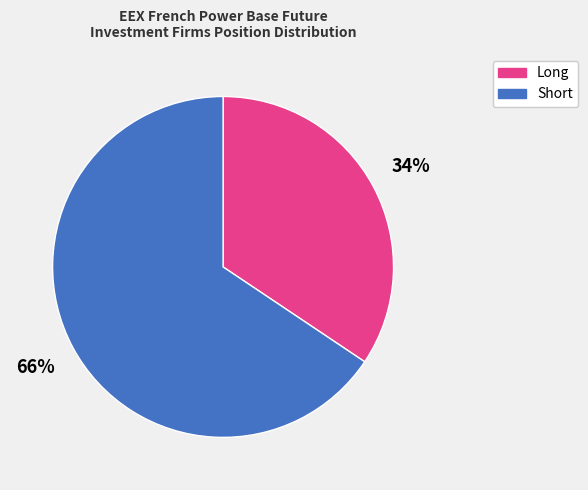

Which category has the biggest portion of the pie?

Short